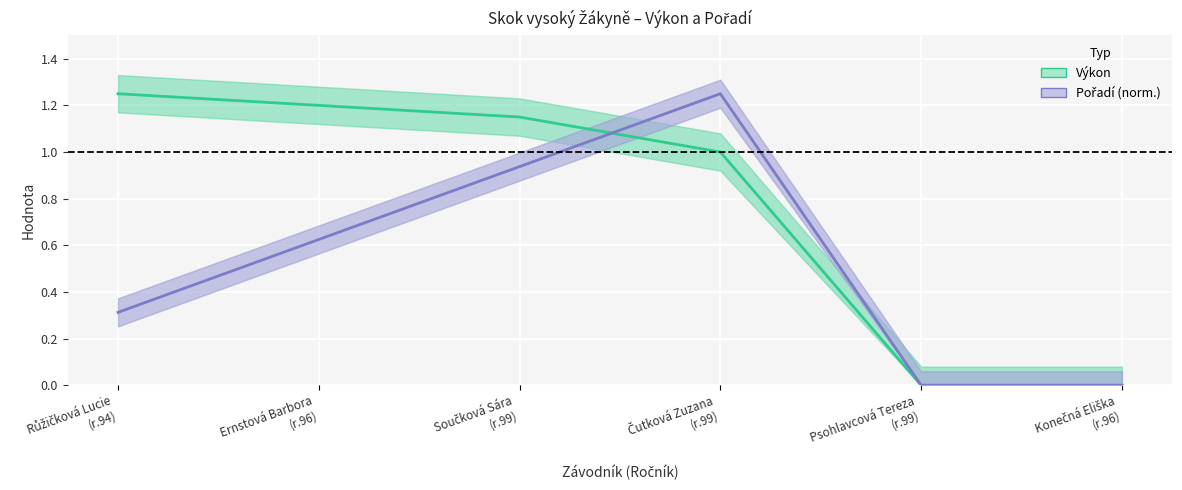

Reading left to right, extract all data points from this chart.

Výkon: 1.2	1.2	1.1	1.0	0.0	0.0
Pořadí (norm.): 0.3	0.6	0.9	1.2	0.0	0.0